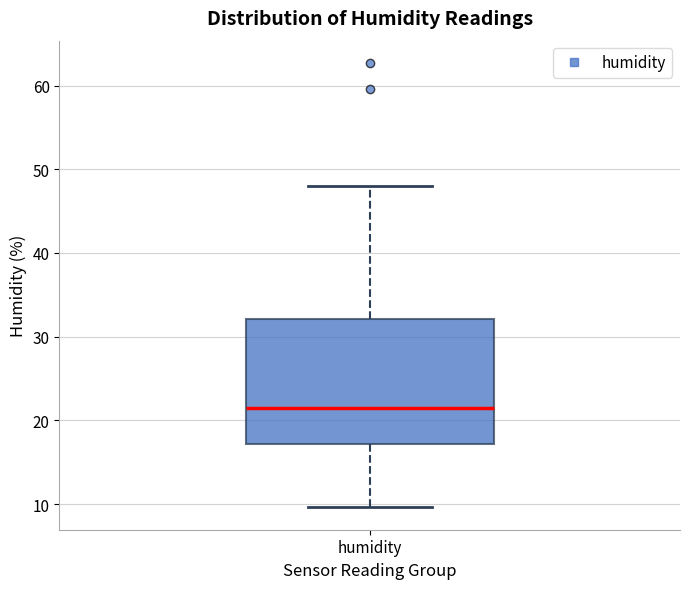

Where does the median line of the box for humidity sit on the y-axis? The values are not printed on the chart, so give them approximately, as read against the axis.

21